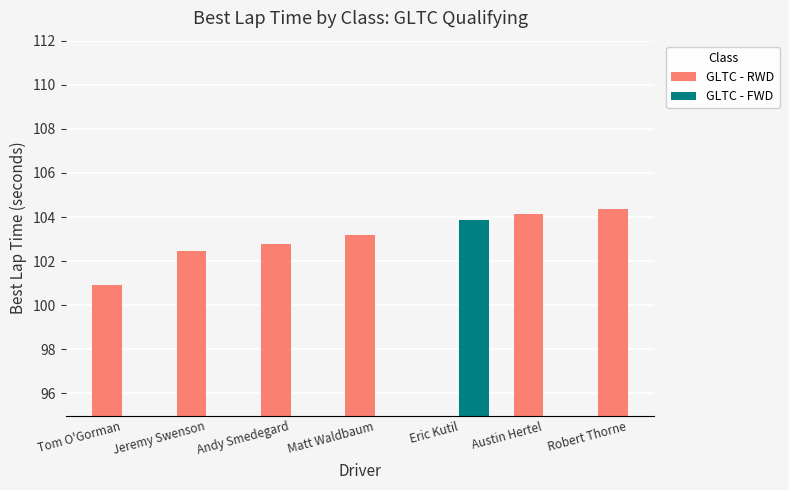

Are the bars grouped side by side (vs. stacked)?

Yes